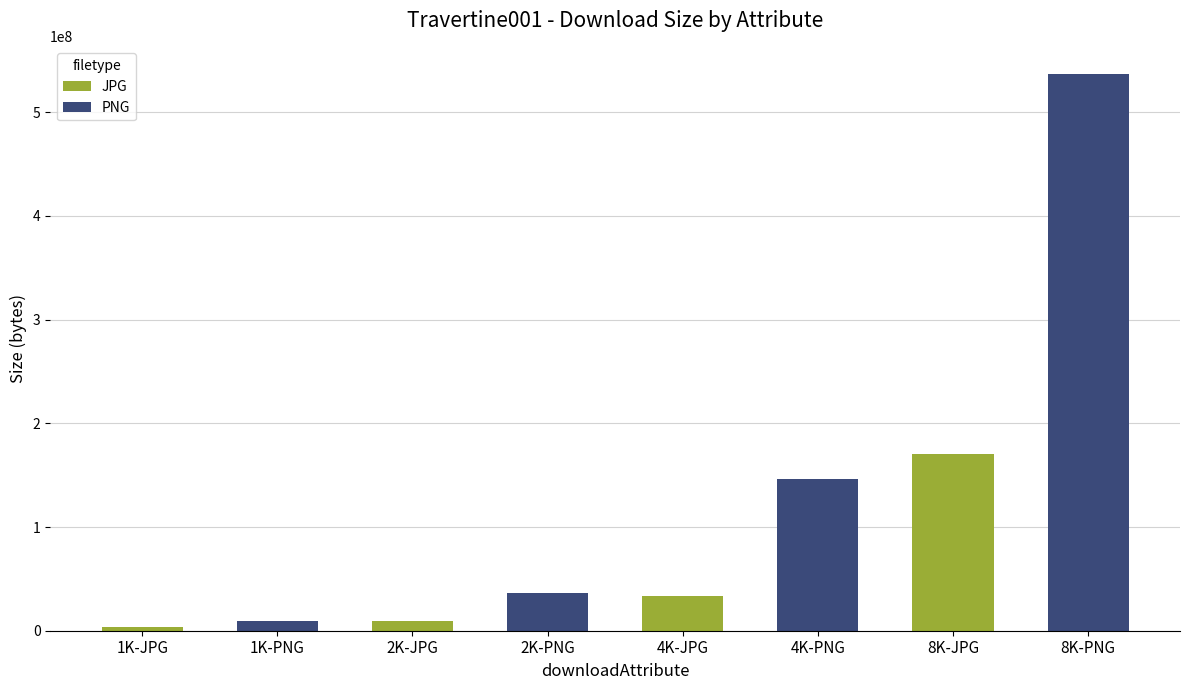

How many values exceed 36136283?

3